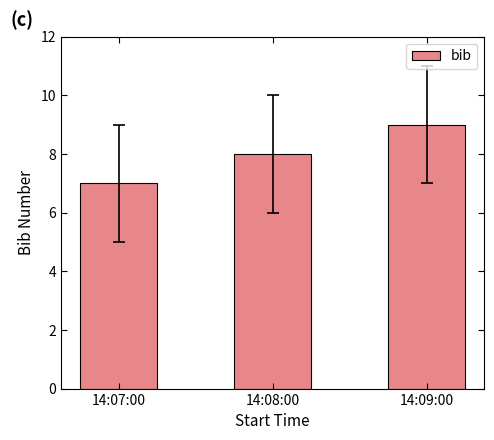

The chart shows a value of 7 at 14:07:00. True or false?

True